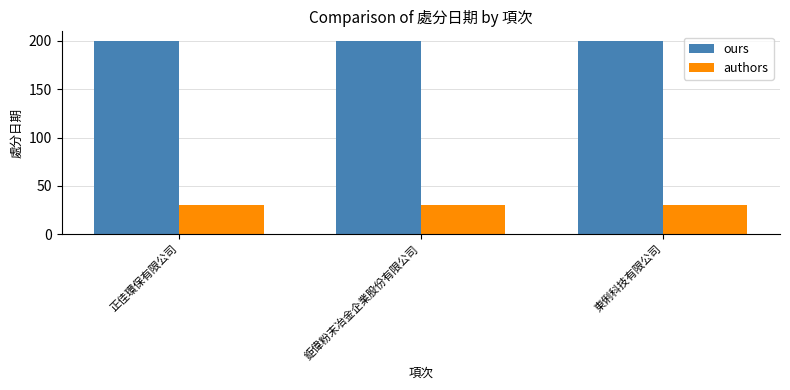

What position from the right is 東俐科技有限公司?

1